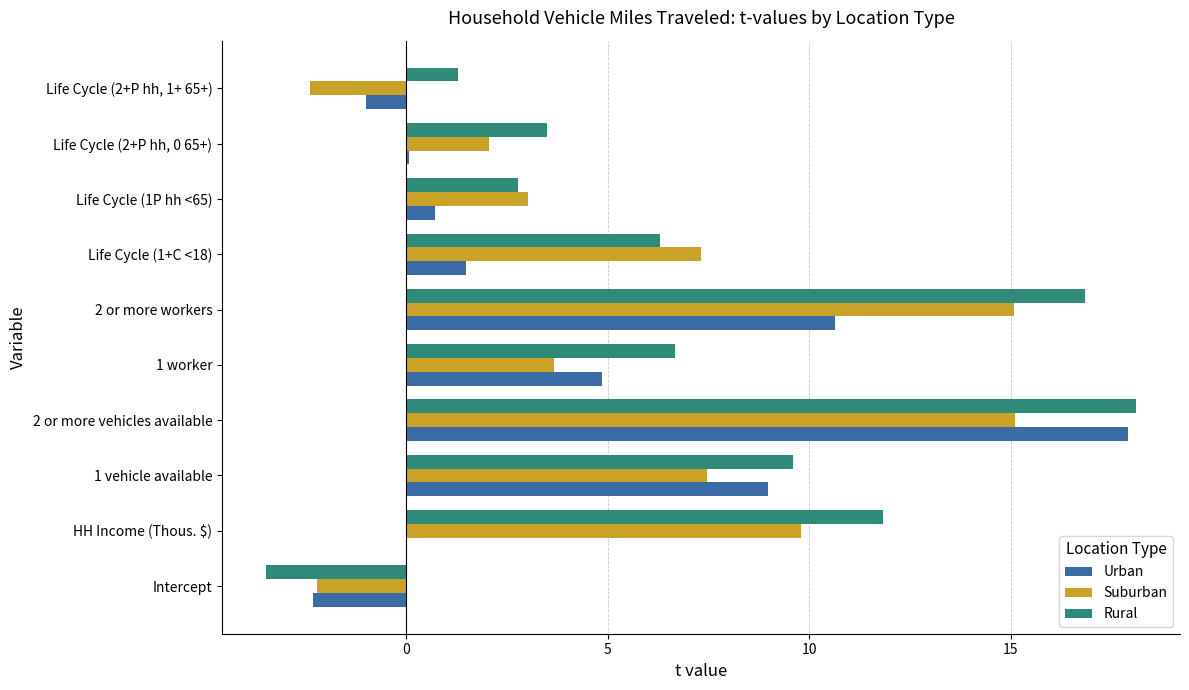

What value does the Rural series have at Intercept?

-3.5